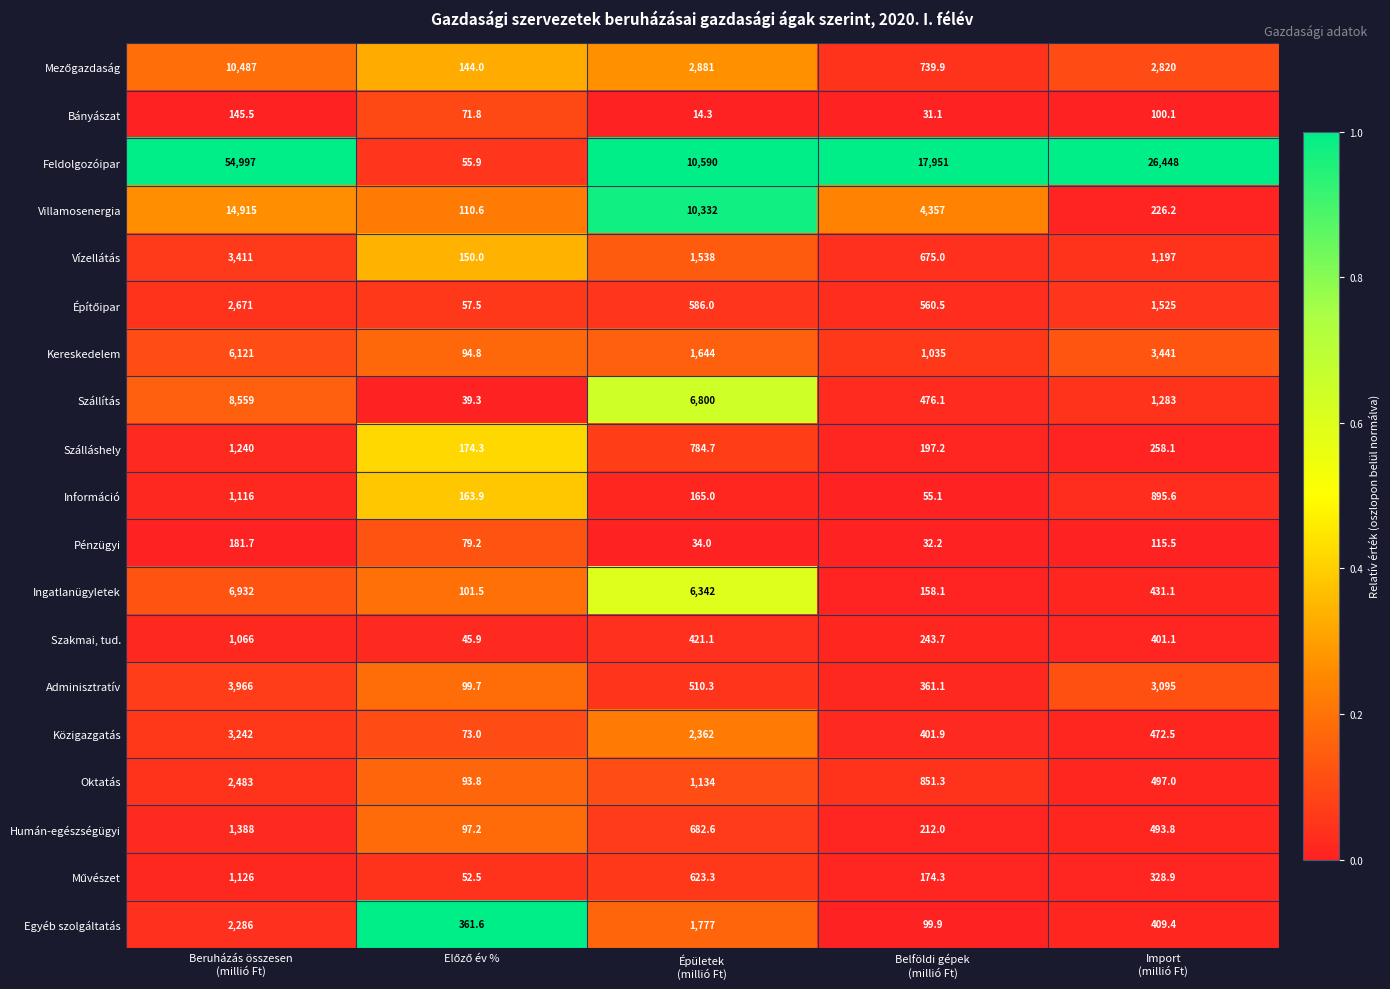

What is the difference between the second highest and minimum values in the Pénzügyi series?

83.3